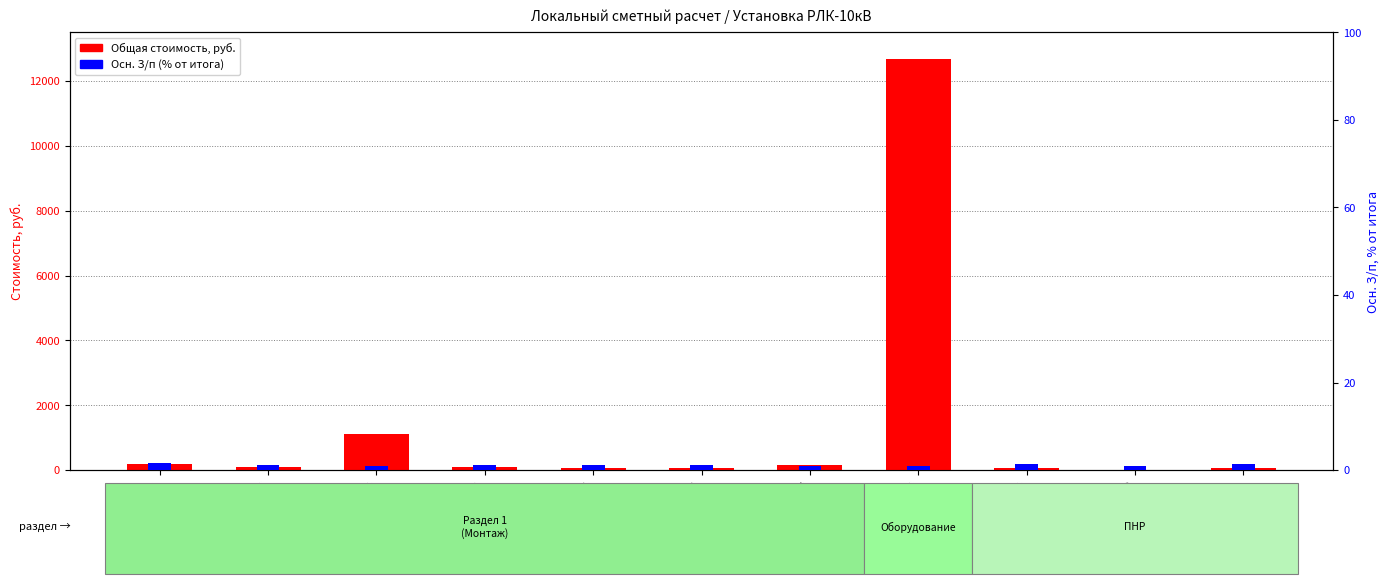

The value of Общая стоимость, руб. at Поз.6 is 79.7. True or false?

False